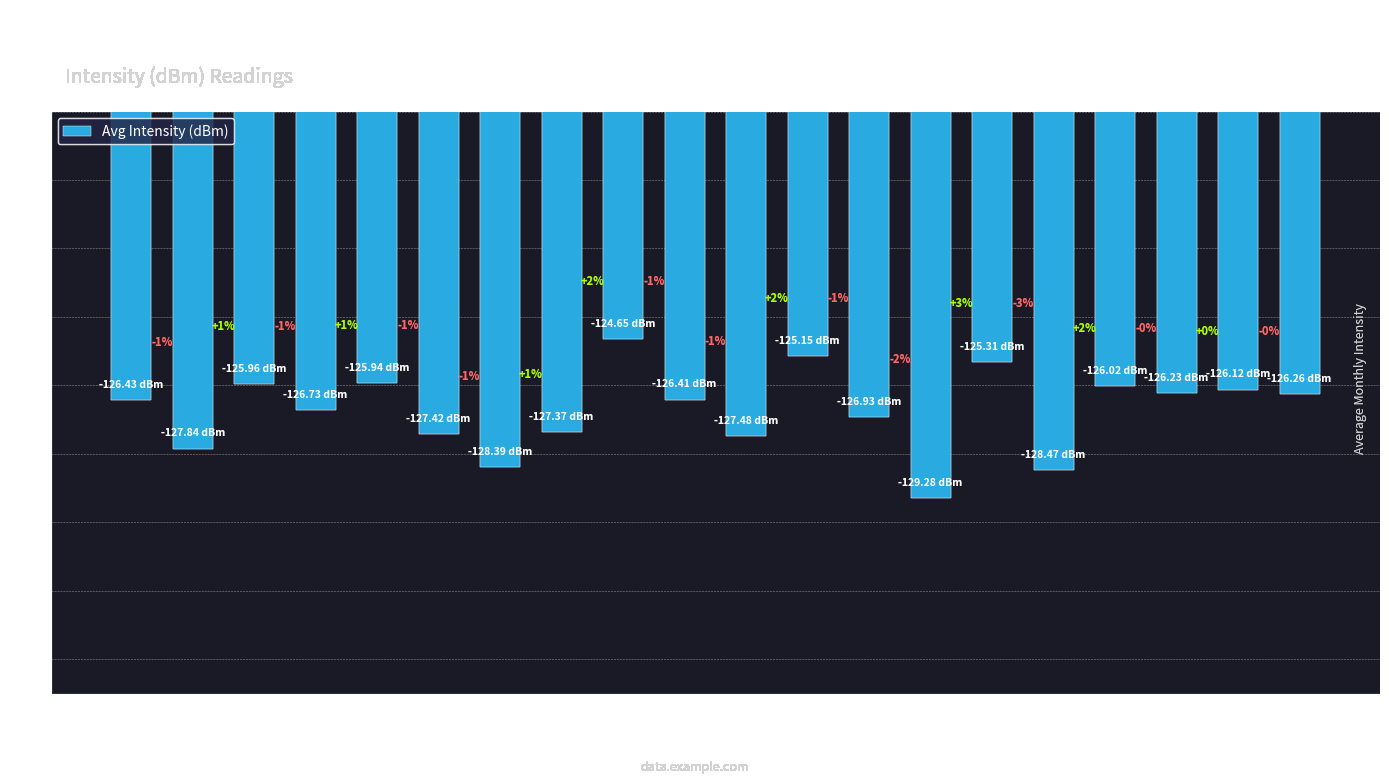

How many bars are there in total?

20